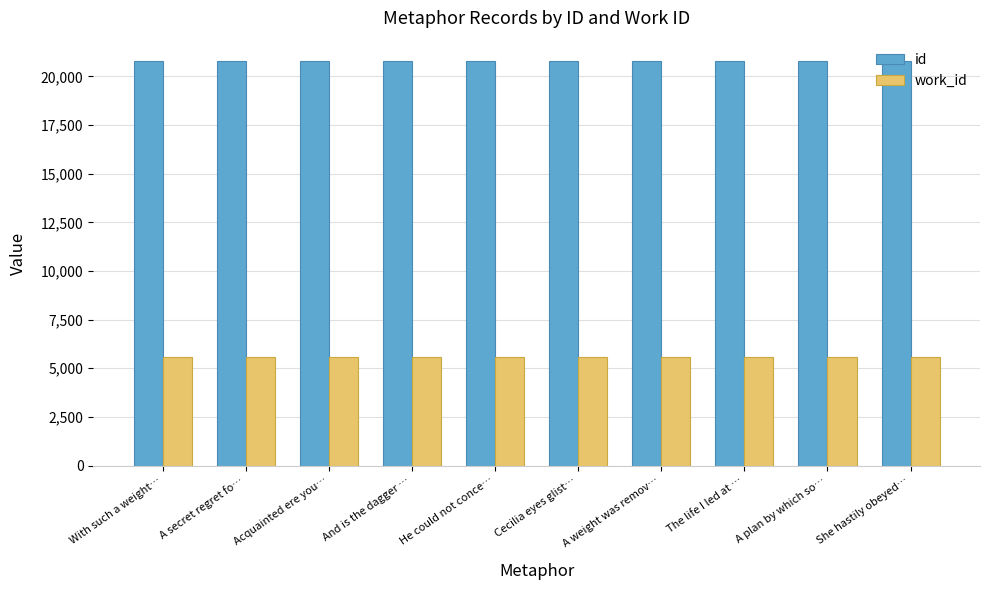

What is the label of the 9th bar from the left?

A plan by which so…